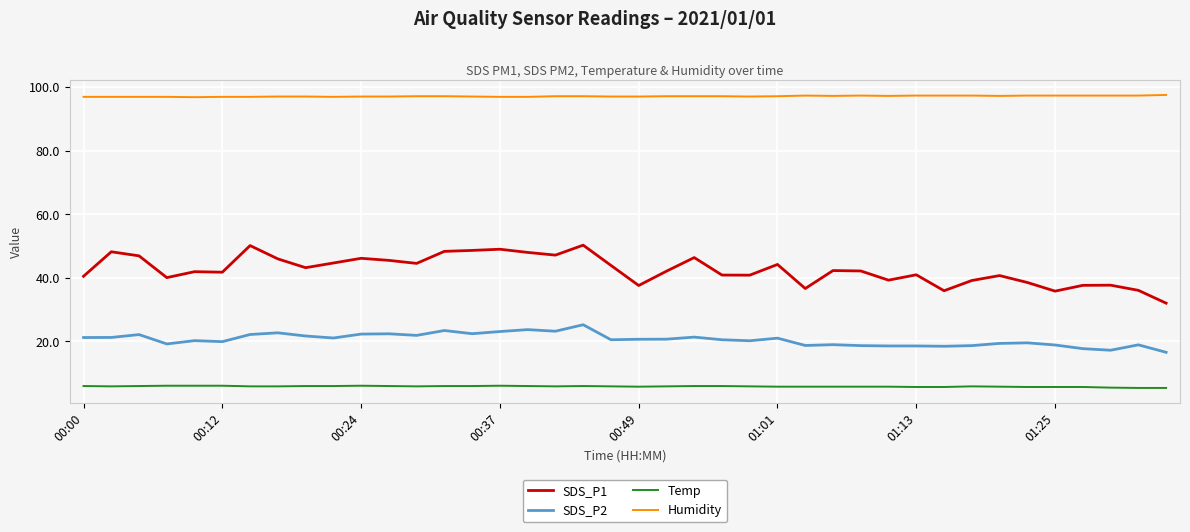

True or false: SDS_P1 has more than 2 interior local peaks.

True